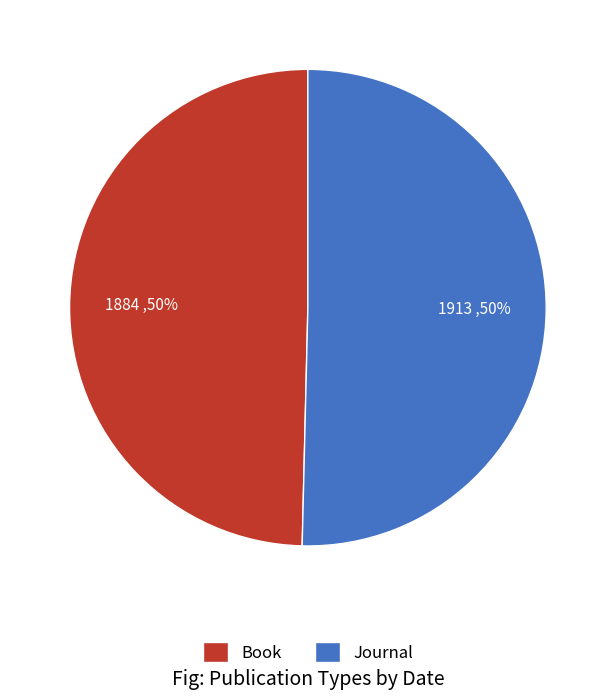

The Book slice represents 50% of the pie. True or false?

True